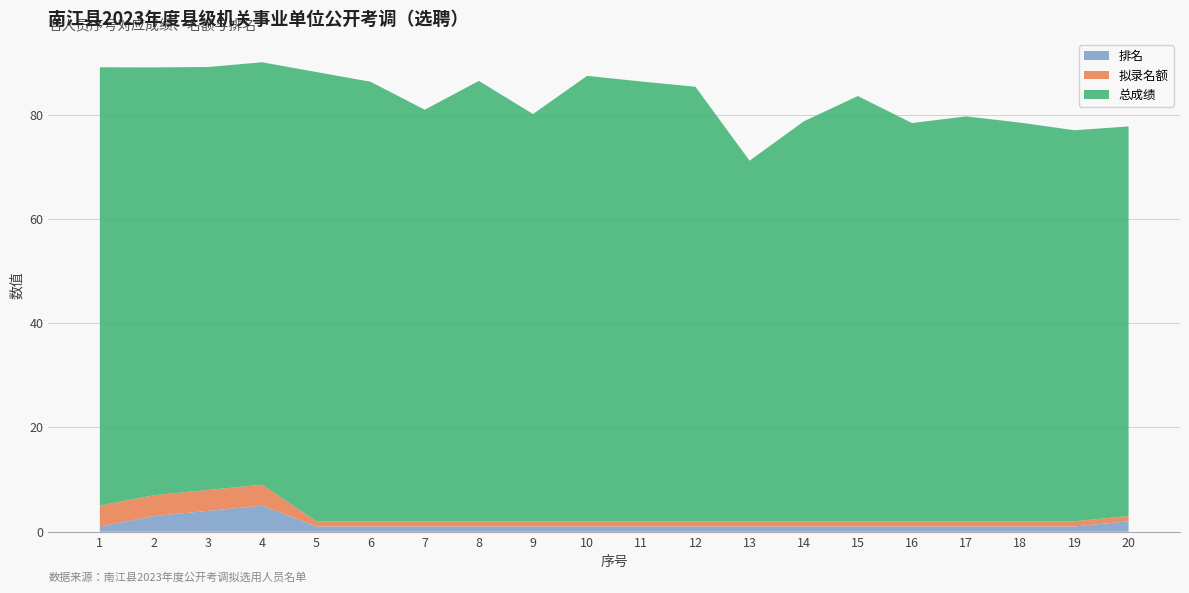

Reading left to right, extract all data points from this chart.

总成绩: 84.1	82.0	81.1	81.0	86.1	84.3	78.9	84.4	78.1	85.4	84.3	83.3	69.1	76.7	81.5	76.4	77.6	76.4	75.0	74.7
拟录名额: 4.0	4.0	4.0	4.0	1.0	1.0	1.0	1.0	1.0	1.0	1.0	1.0	1.0	1.0	1.0	1.0	1.0	1.0	1.0	1.0
排名: 1.0	3.0	4.0	5.0	1.0	1.0	1.0	1.0	1.0	1.0	1.0	1.0	1.0	1.0	1.0	1.0	1.0	1.0	1.0	2.0